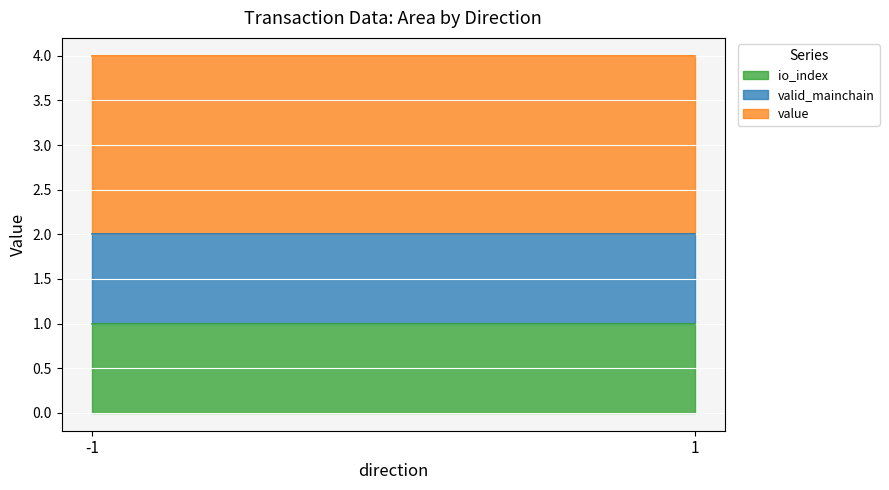

Where is the first local maximum for io_index?

-1